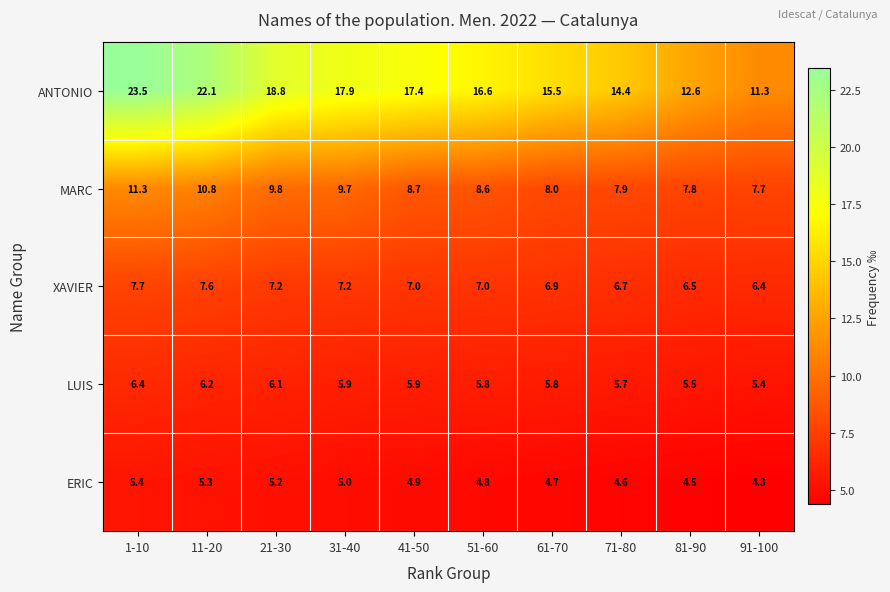

How many series are shown in this chart?

5